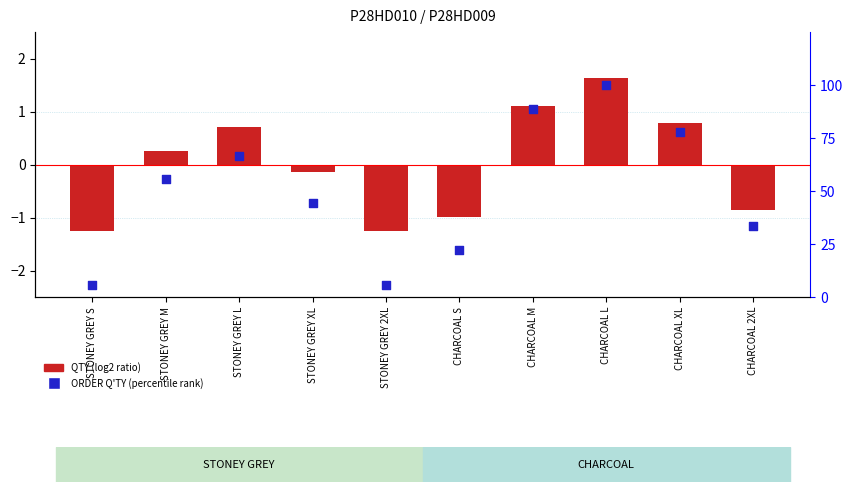

Which series contains the lowest Y value?

log2 ratio